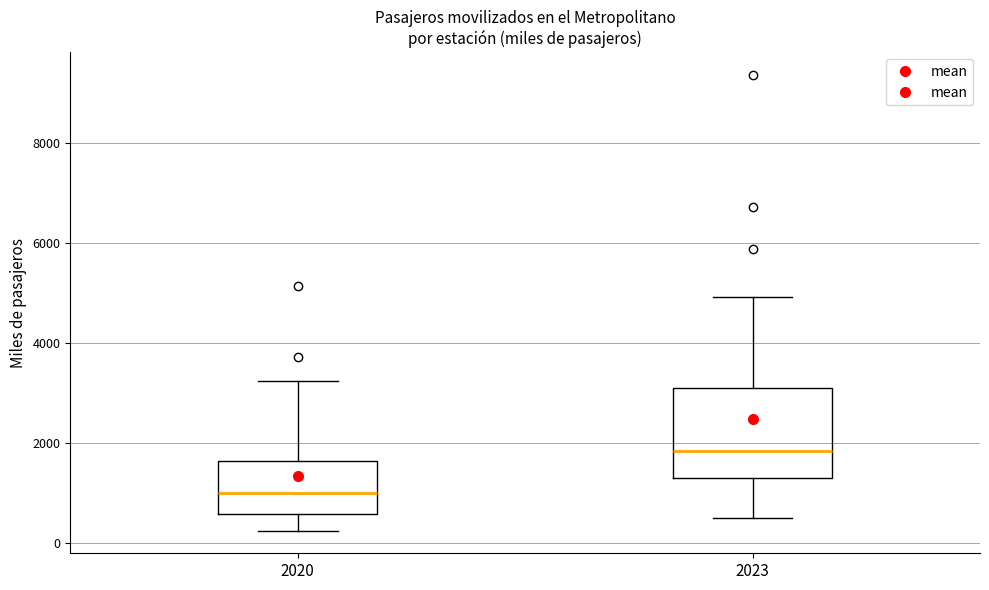

Which box's median line is the lowest?

2020